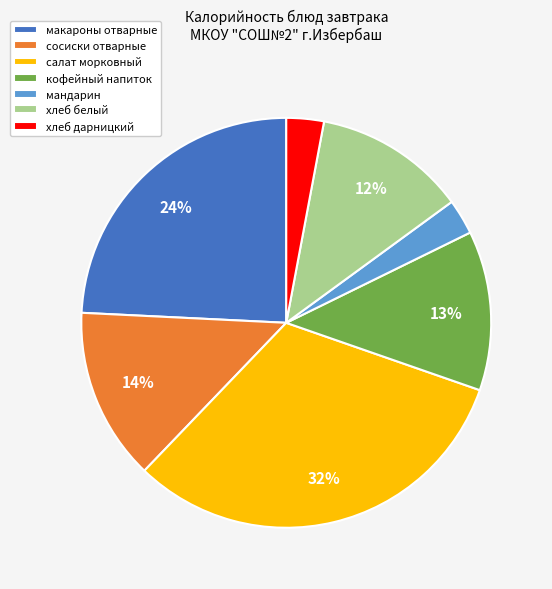

To the nearest percent, what portion does сосиски отварные represent?

14%